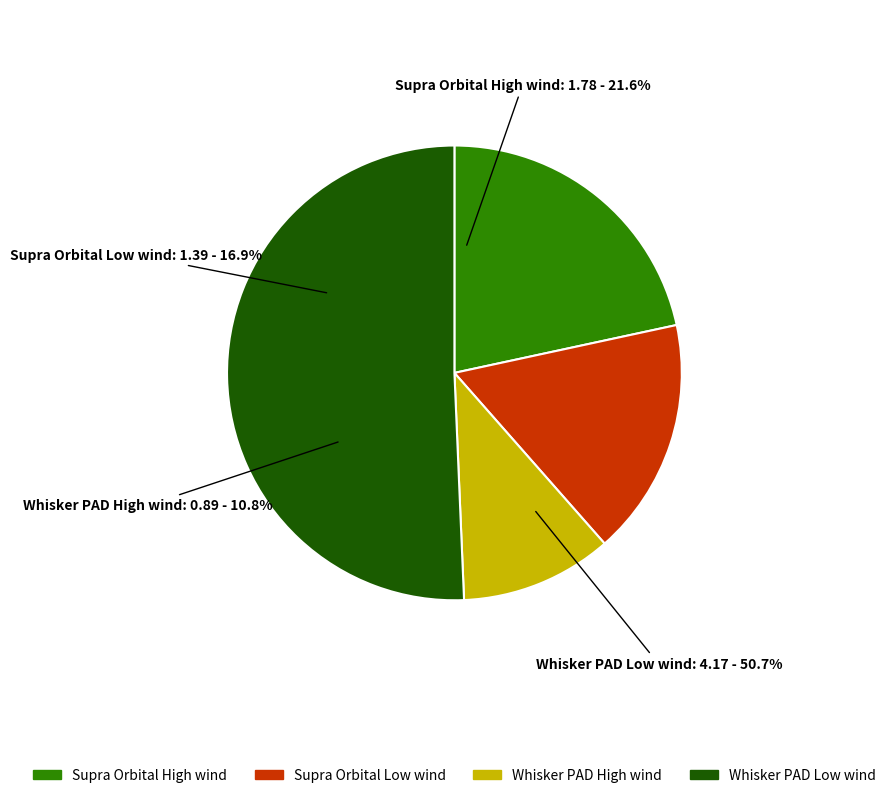

Is Supra Orbital Low wind the majority of the pie?

No